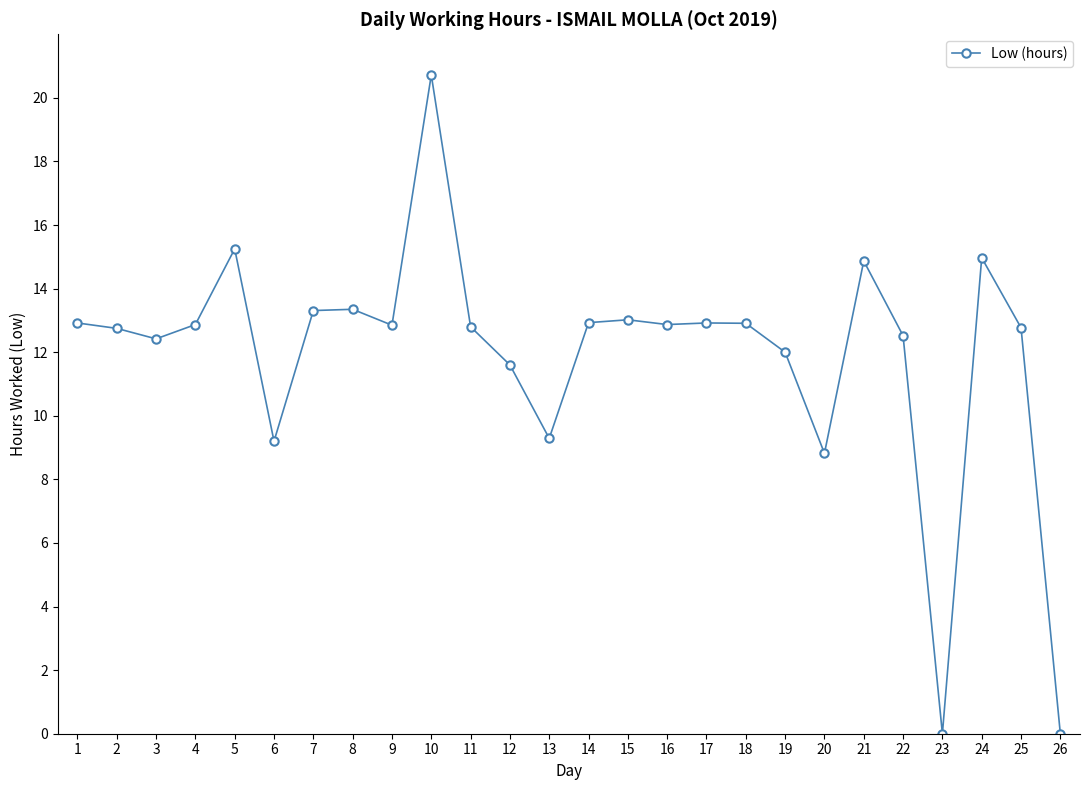

How many lines are shown in the chart?

1